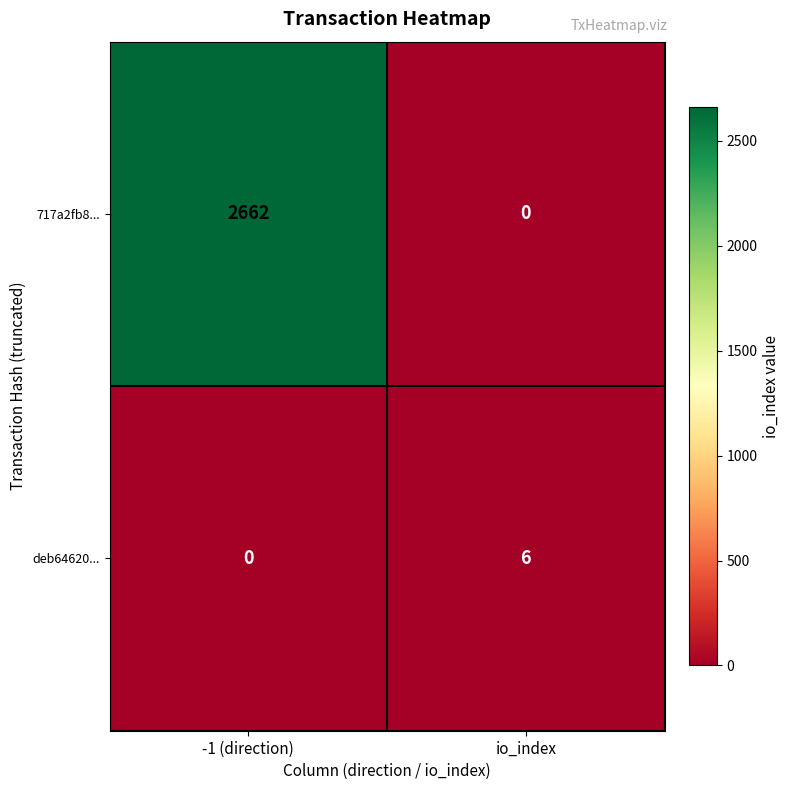

Reading left to right, what are all the values shown in this chart?

717a2fb8...: 2662	0
deb64620...: 0	6